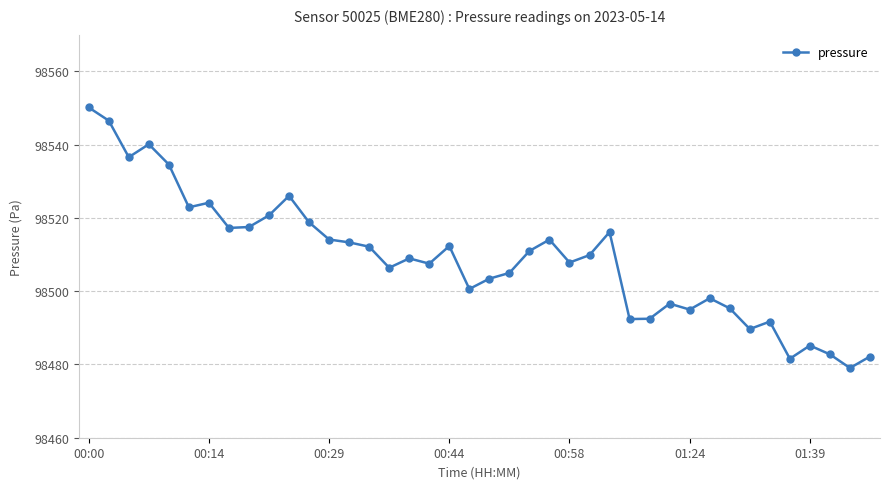

What is the value of the 14th point from the left?

98513.3